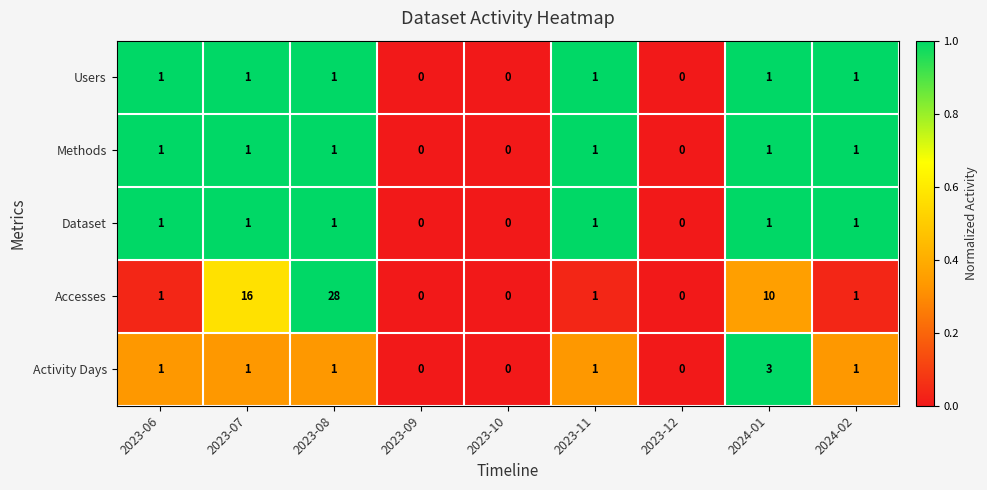

Which series has the widest spread of values?

Accesses